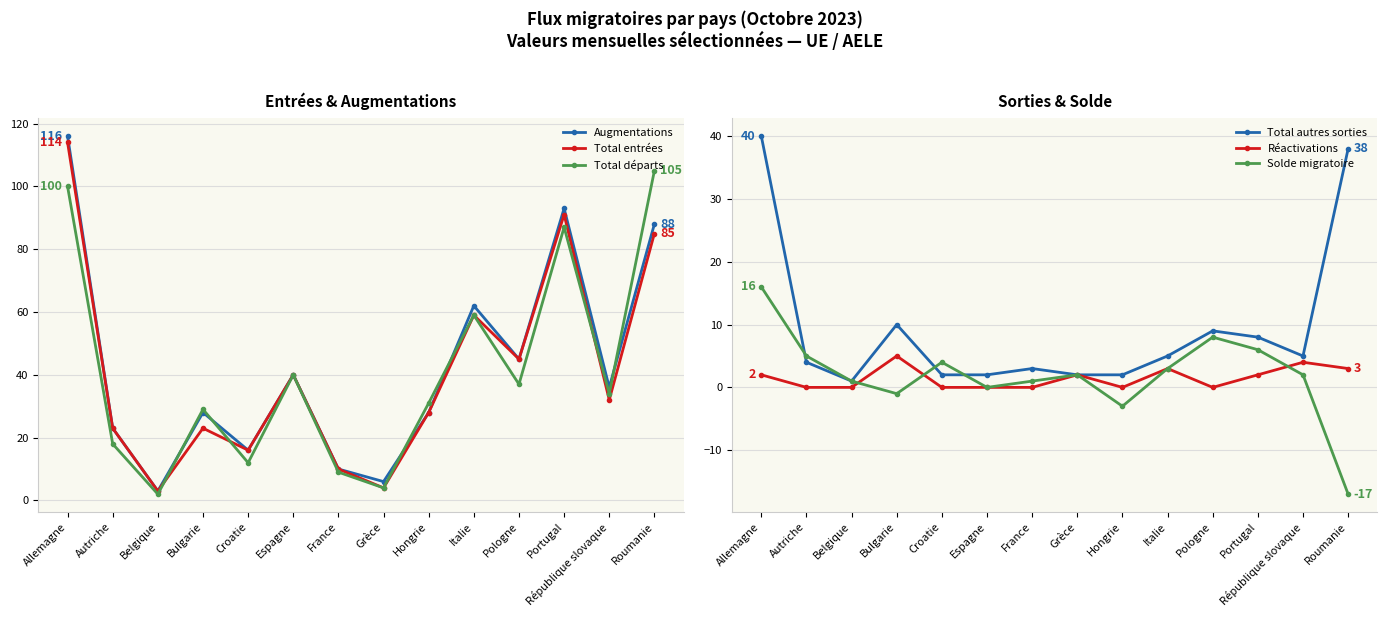

Reading right to left, list all the values displayed in this chart.

Augmentations: Roumanie=88	République slovaque=36	Portugal=93	Pologne=45	Italie=62	Hongrie=28	Grèce=6	France=10	Espagne=40	Croatie=16	Bulgarie=28	Belgique=3	Autriche=23	Allemagne=116
Total entrées: Roumanie=85	République slovaque=32	Portugal=91	Pologne=45	Italie=59	Hongrie=28	Grèce=4	France=10	Espagne=40	Croatie=16	Bulgarie=23	Belgique=3	Autriche=23	Allemagne=114
Total départs: Roumanie=105	République slovaque=34	Portugal=87	Pologne=37	Italie=59	Hongrie=31	Grèce=4	France=9	Espagne=40	Croatie=12	Bulgarie=29	Belgique=2	Autriche=18	Allemagne=100
Total autres sorties: Roumanie=38	République slovaque=5	Portugal=8	Pologne=9	Italie=5	Hongrie=2	Grèce=2	France=3	Espagne=2	Croatie=2	Bulgarie=10	Belgique=1	Autriche=4	Allemagne=40
Réactivations: Roumanie=3	République slovaque=4	Portugal=2	Pologne=0	Italie=3	Hongrie=0	Grèce=2	France=0	Espagne=0	Croatie=0	Bulgarie=5	Belgique=0	Autriche=0	Allemagne=2
Solde migratoire: Roumanie=-17	République slovaque=2	Portugal=6	Pologne=8	Italie=3	Hongrie=-3	Grèce=2	France=1	Espagne=0	Croatie=4	Bulgarie=-1	Belgique=1	Autriche=5	Allemagne=16